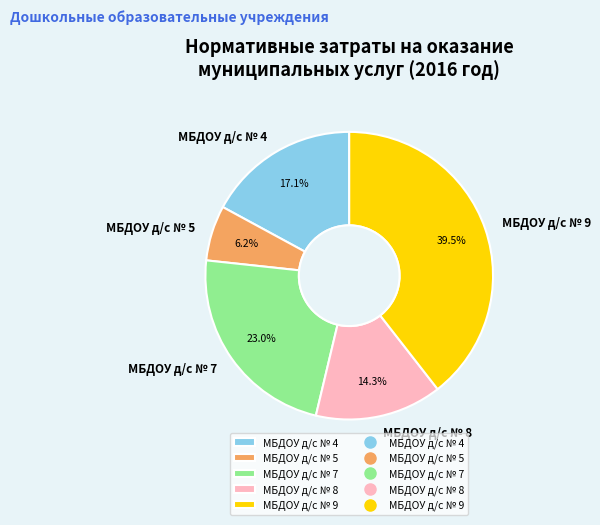

What percentage is the МБДОУ д/с № 7 slice, to the nearest percent?

23%